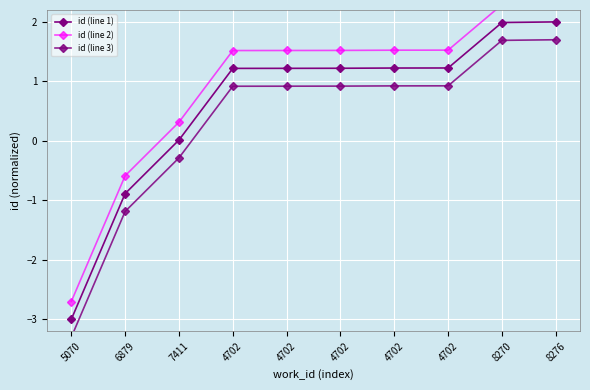

List the labels in order of id (line 1) value, smallest first.

5070, 6879, 7411, 4702, 4702, 4702, 4702, 4702, 8270, 8276